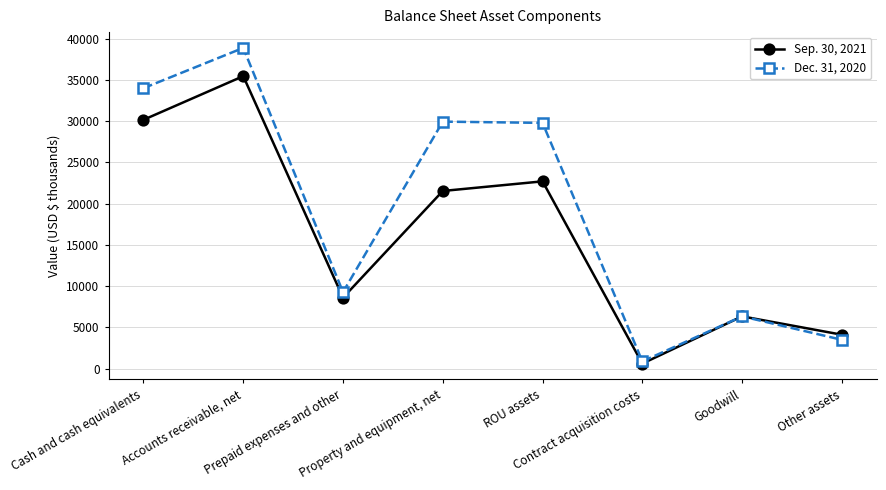

Which series changed the most between Cash and cash equivalents and Property and equipment, net?

Sep. 30, 2021